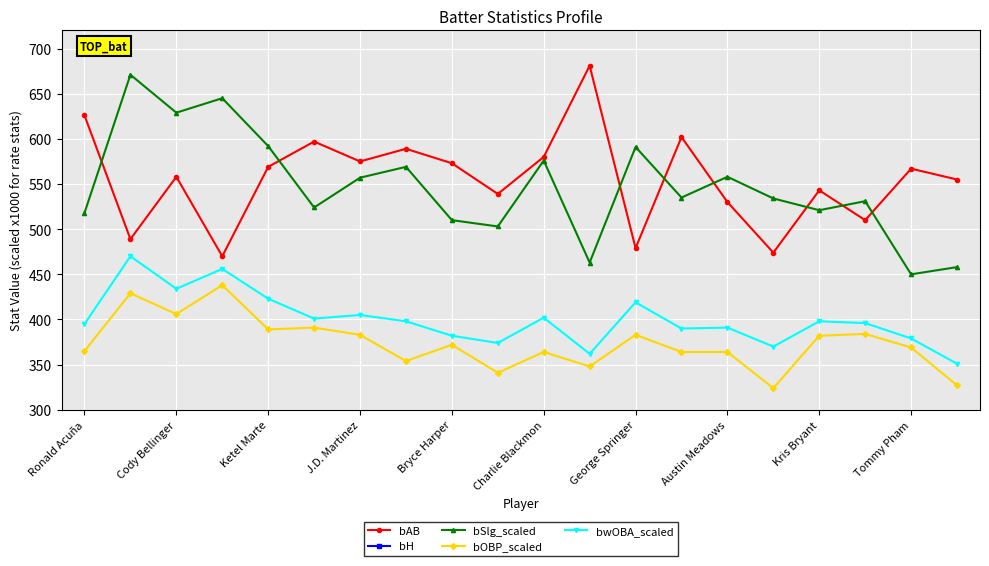

The value of bwOBA_scaled at 11 is 152. True or false?

False